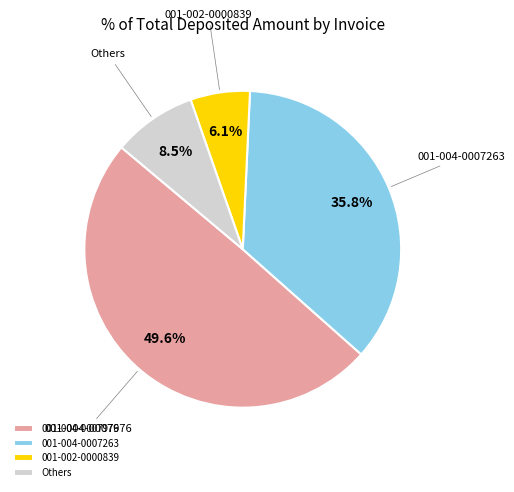

What is the ratio of the value at 001-004-0007263 to the value at Others?

4.2